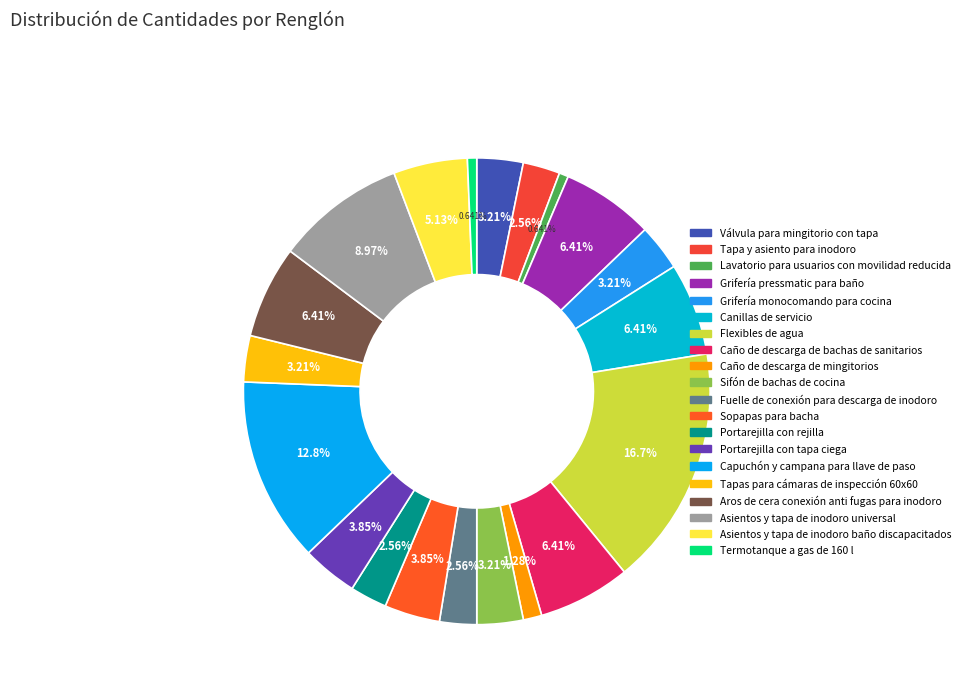

Which category has the smallest portion of the pie?

Lavatorio para usuarios con movilidad reducida